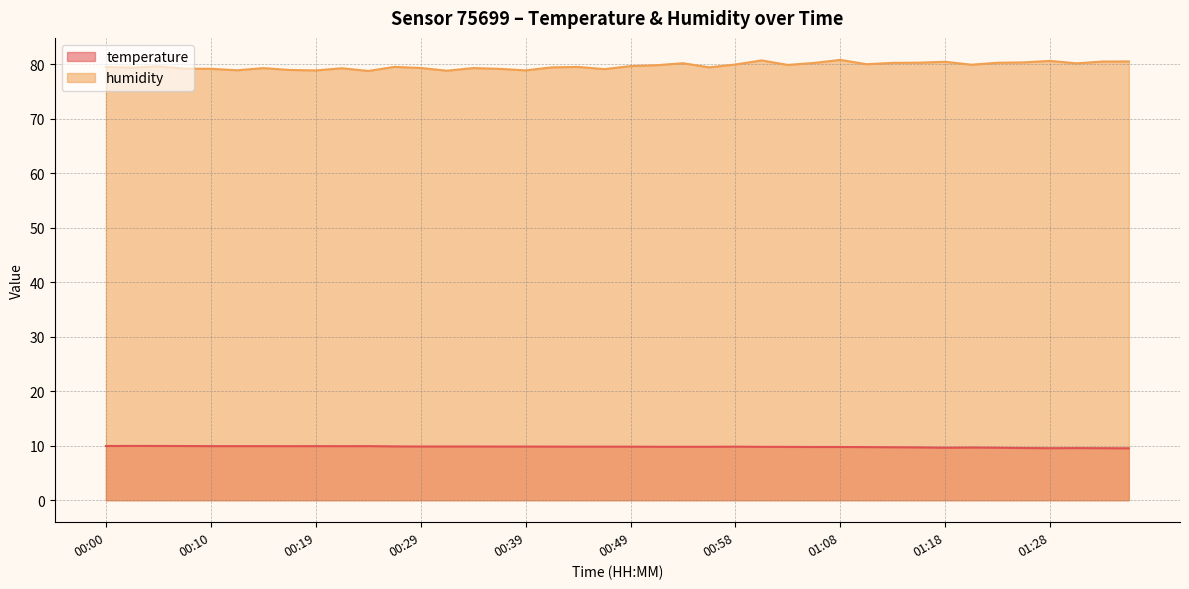

Which series has the widest spread of values?

humidity